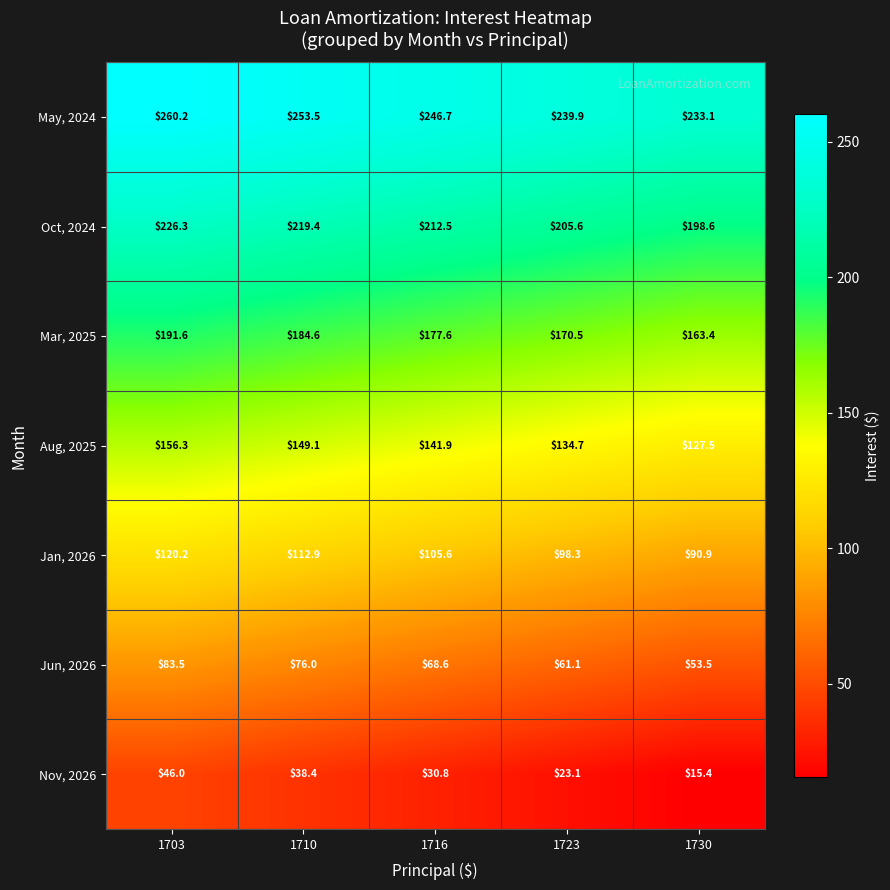

What is the average value of the Mar, 2025 series?

177.5